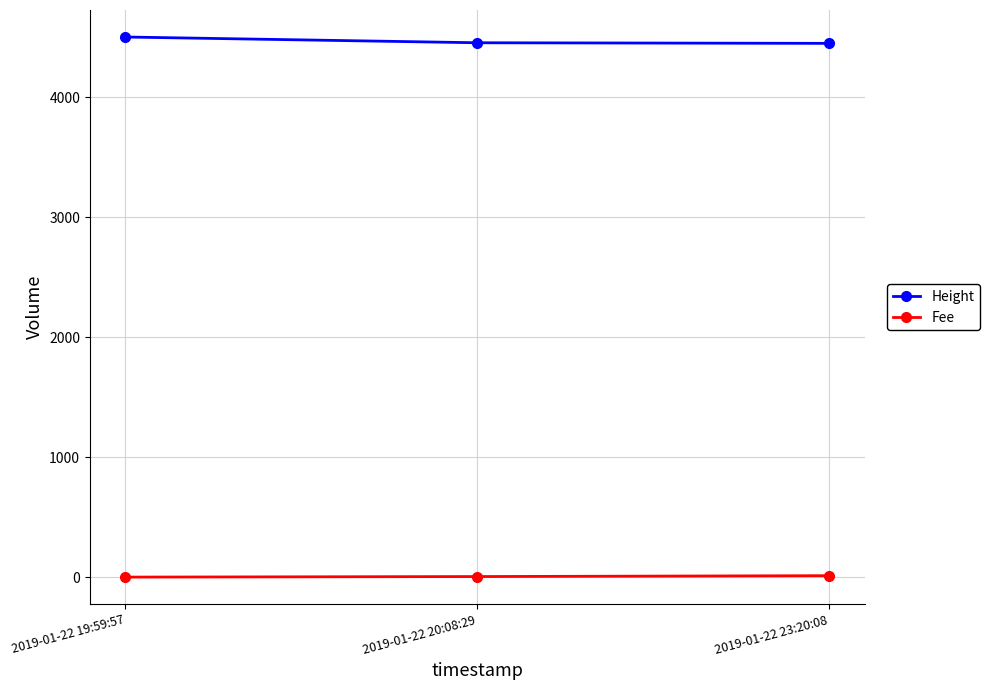

What is the label of the 3rd point from the left?

2019-01-22 23:20:08